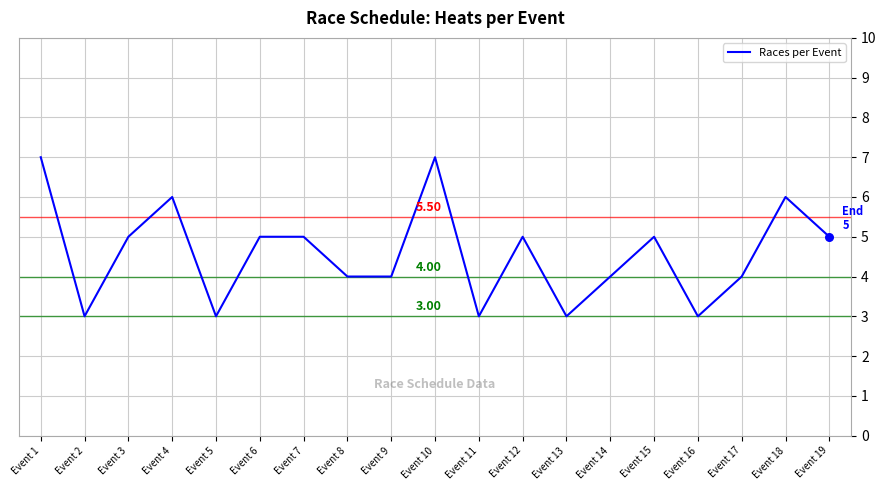

Approximately how many times larger is the value at Event 10 compared to Event 5?

2.3